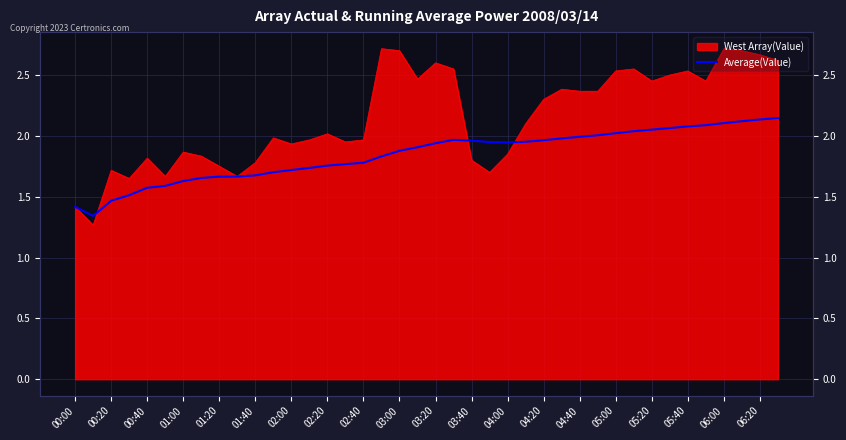

True or false: the data shows 2.1 at 06:00.

True